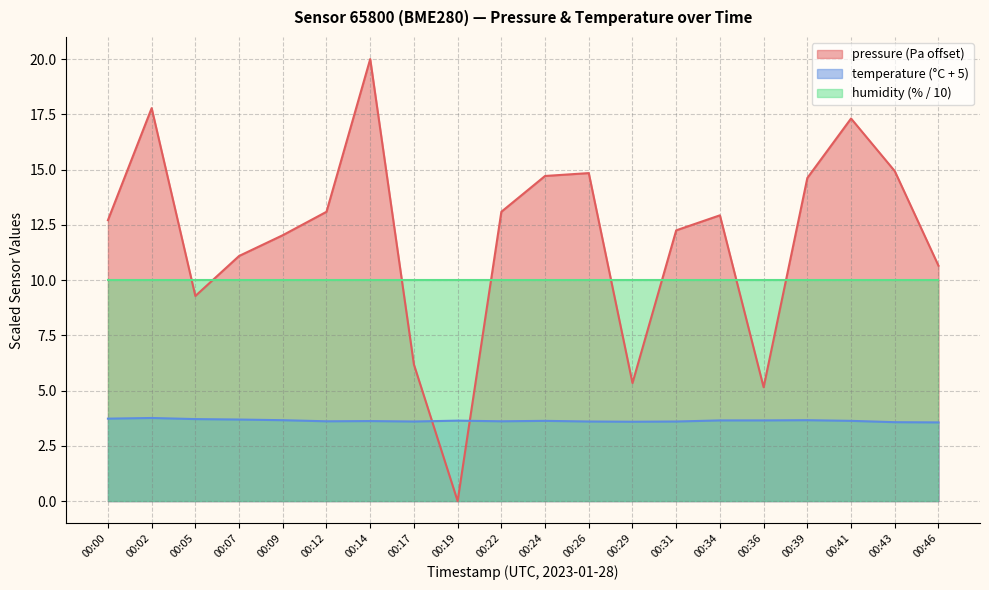

List the series in order of their peak value, highest first.

pressure (Pa offset), humidity (% / 10), temperature (°C + 5)